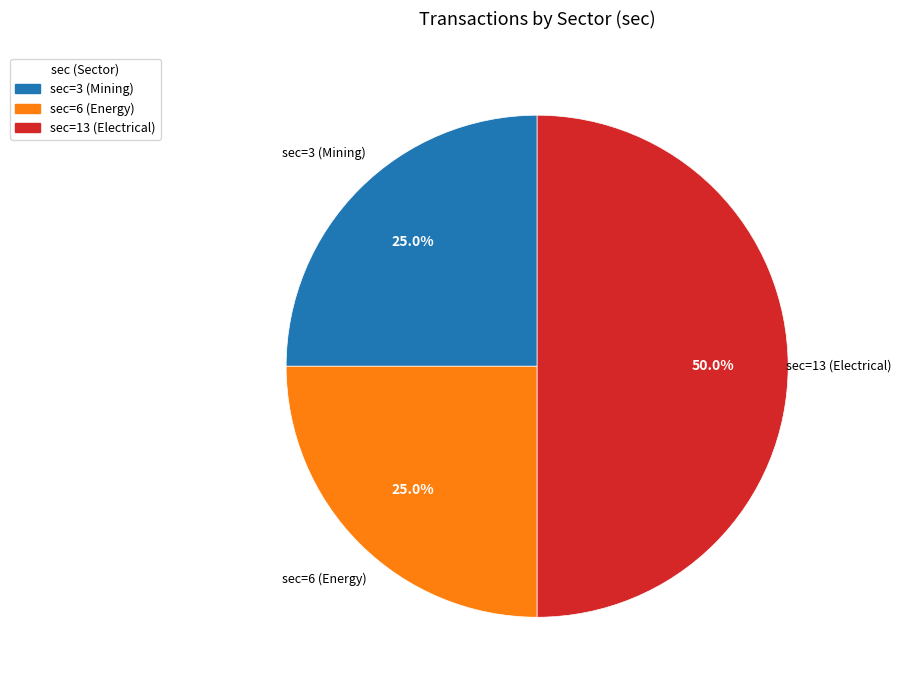

What is the largest slice in the pie chart?

sec=13 (Electrical)